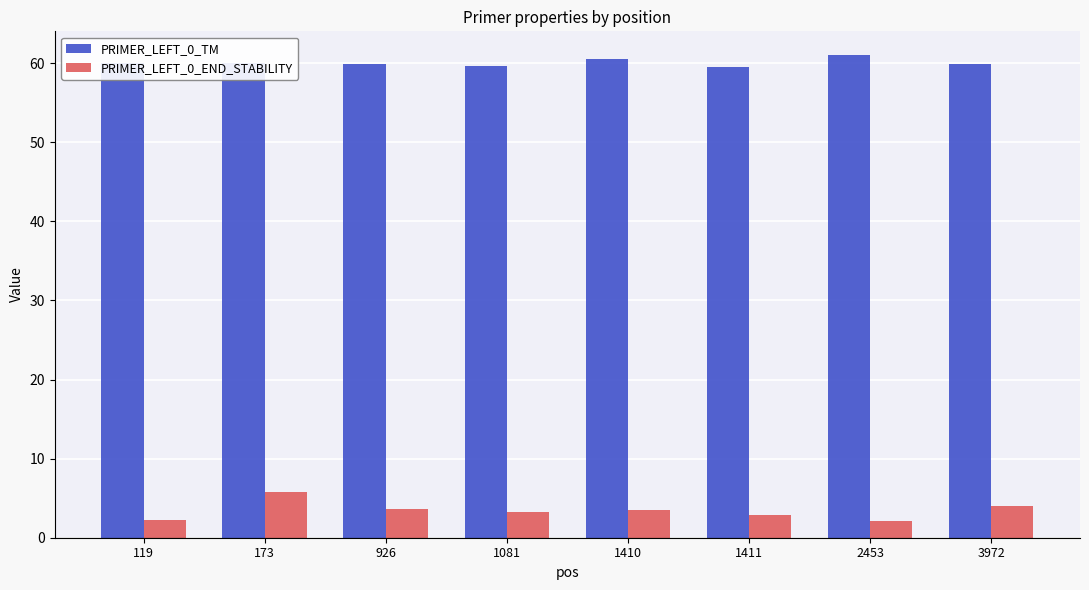

Which series has the widest spread of values?

PRIMER_LEFT_0_END_STABILITY